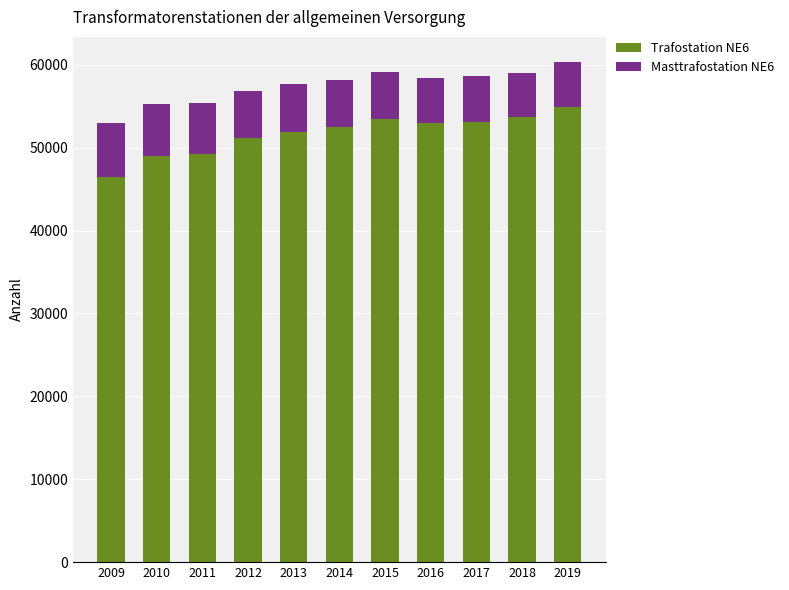

What is the minimum value for Trafostation NE6?

46419